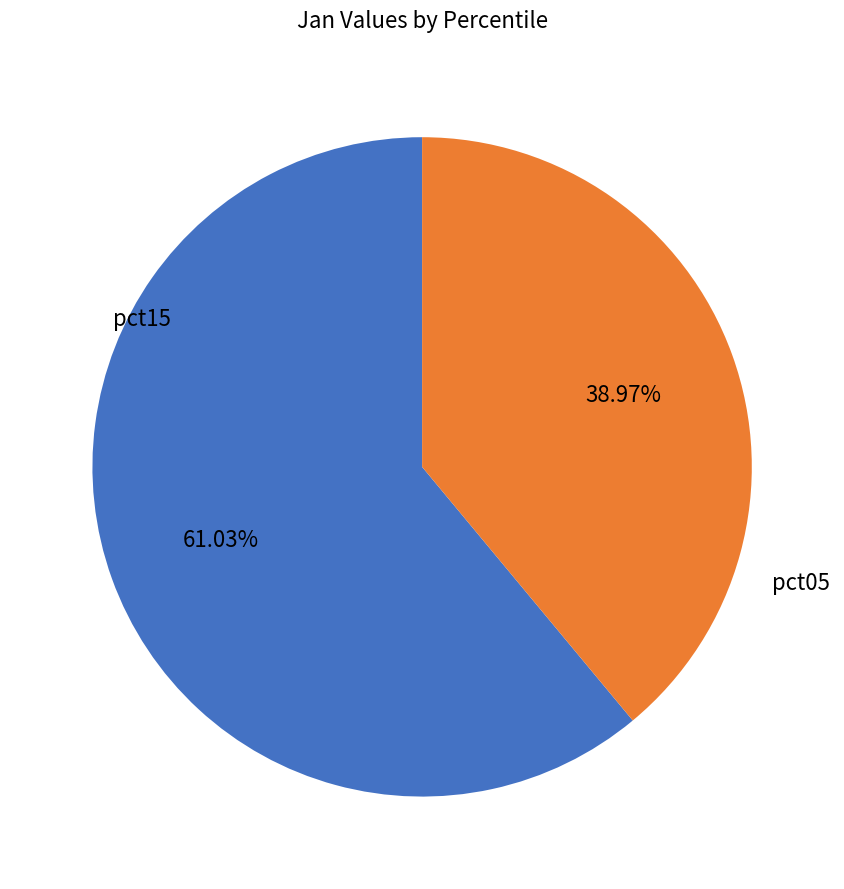

Is there a majority slice in this chart?

Yes